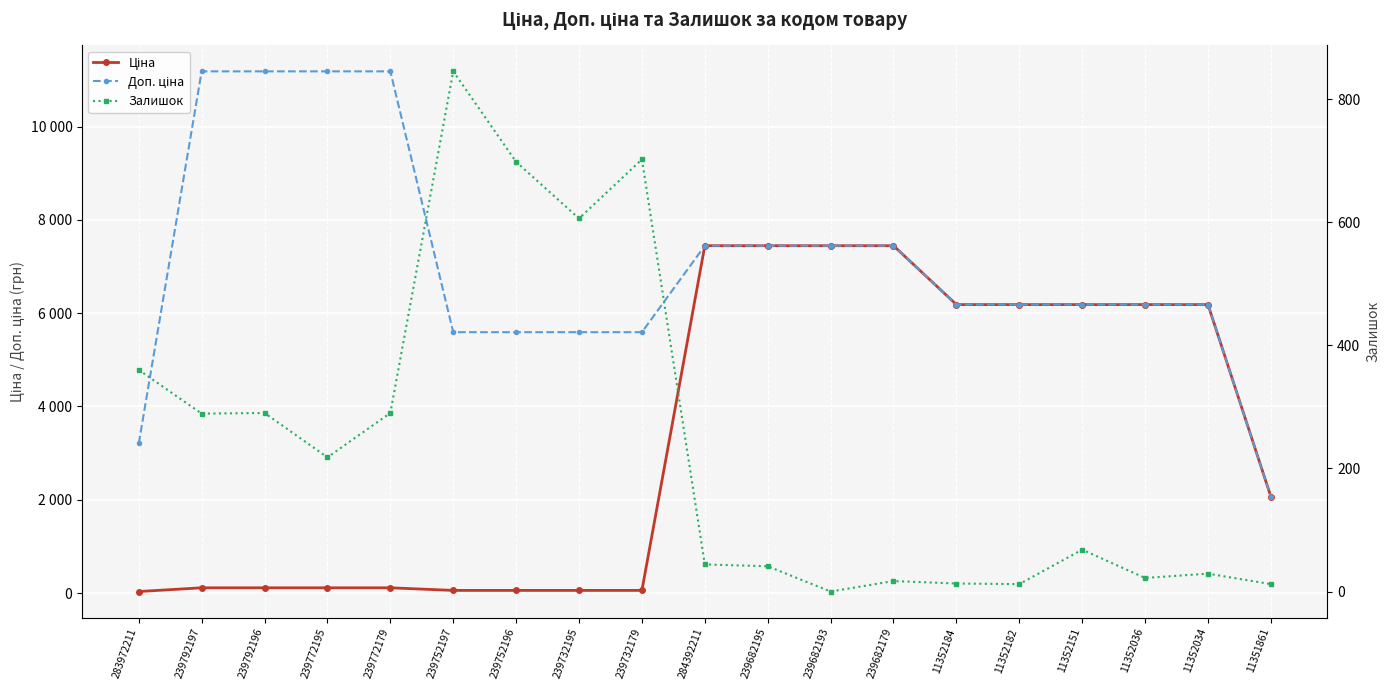

Which series changed the most between 239752196 and 11351861?

Доп. ціна